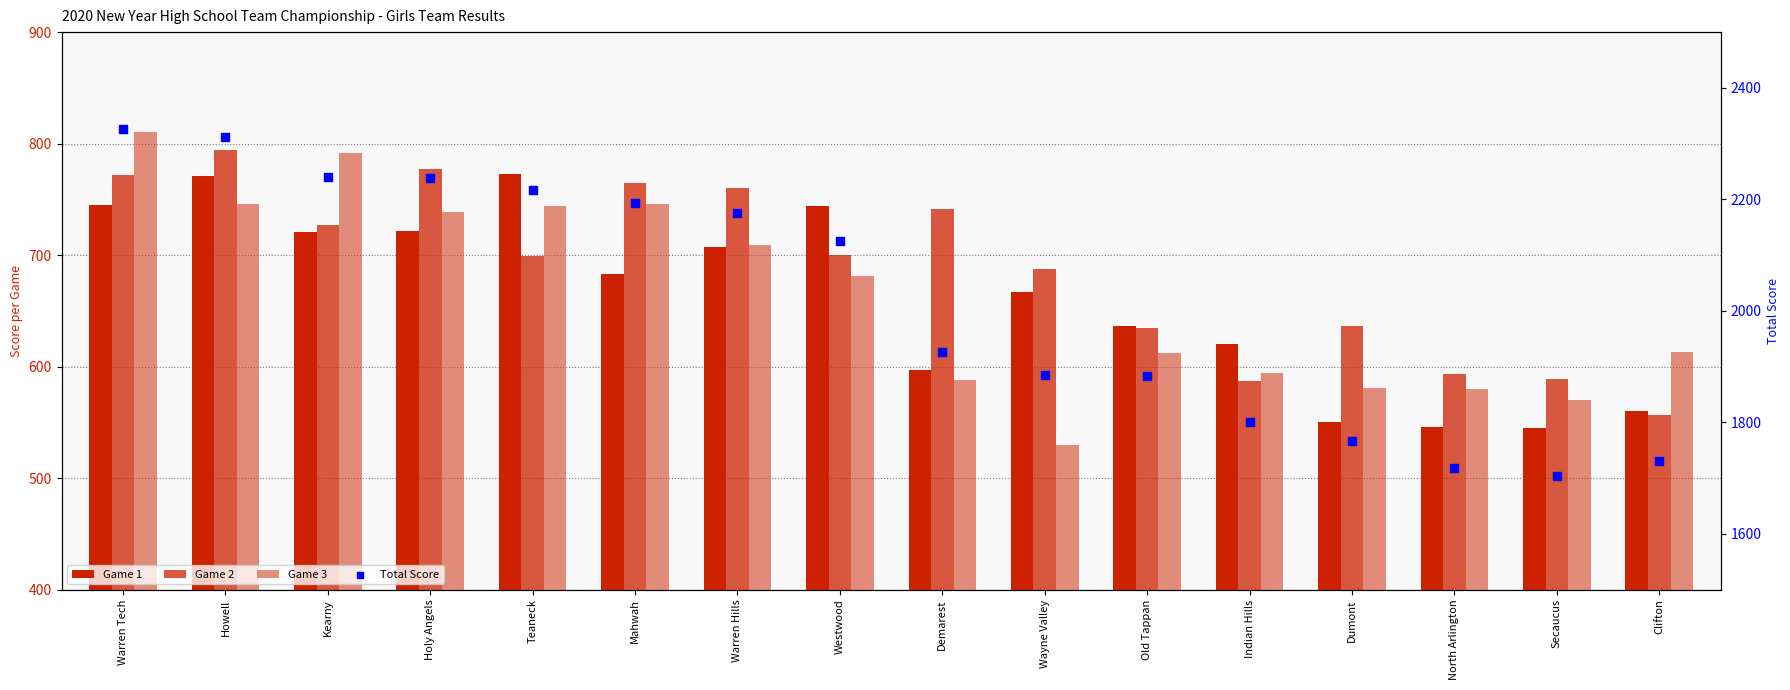

Which series has the largest total across all categories?

Total Score